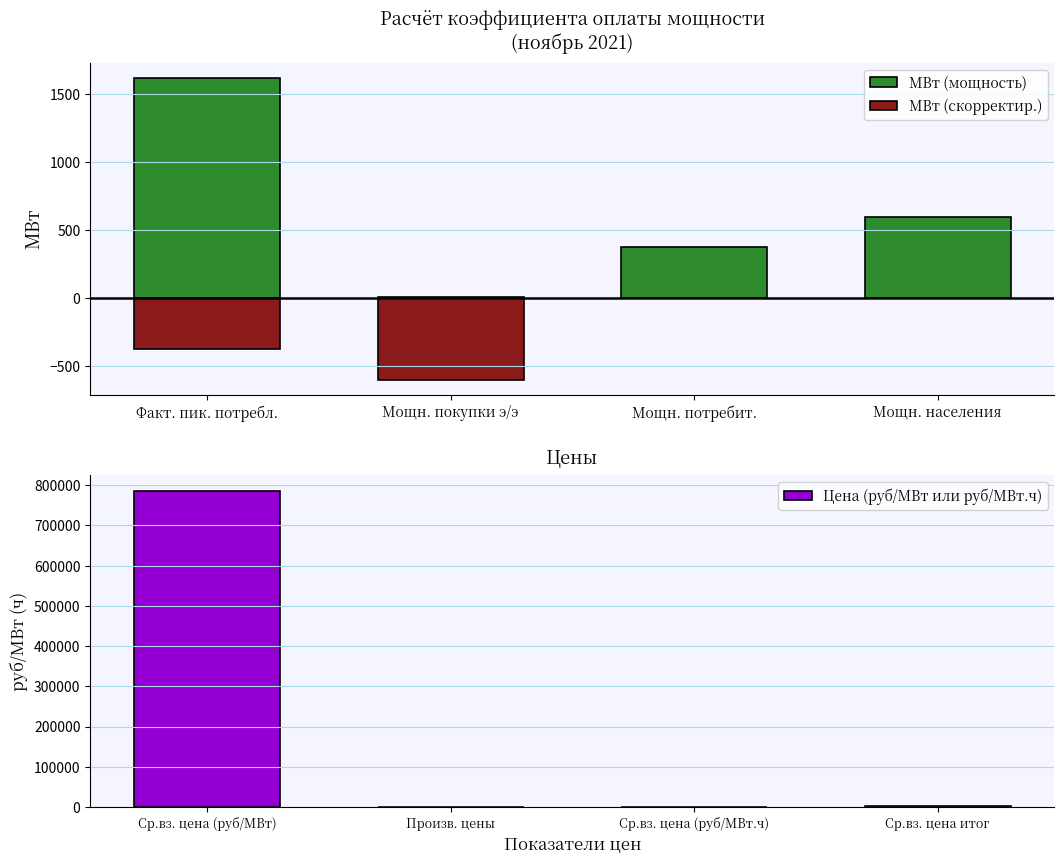

What is the difference between the second highest and second lowest values in the МВт (скорректир.) series?

374.9